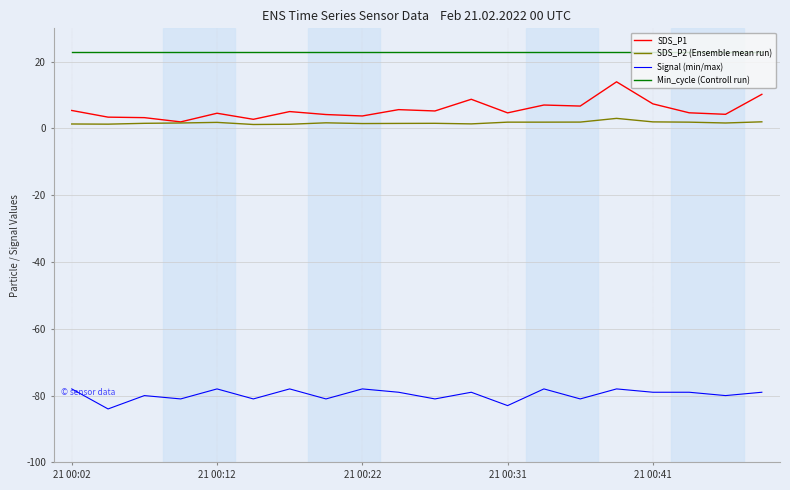

What is the difference between the maximum and minimum values in the SDS_P1 series?

12.0